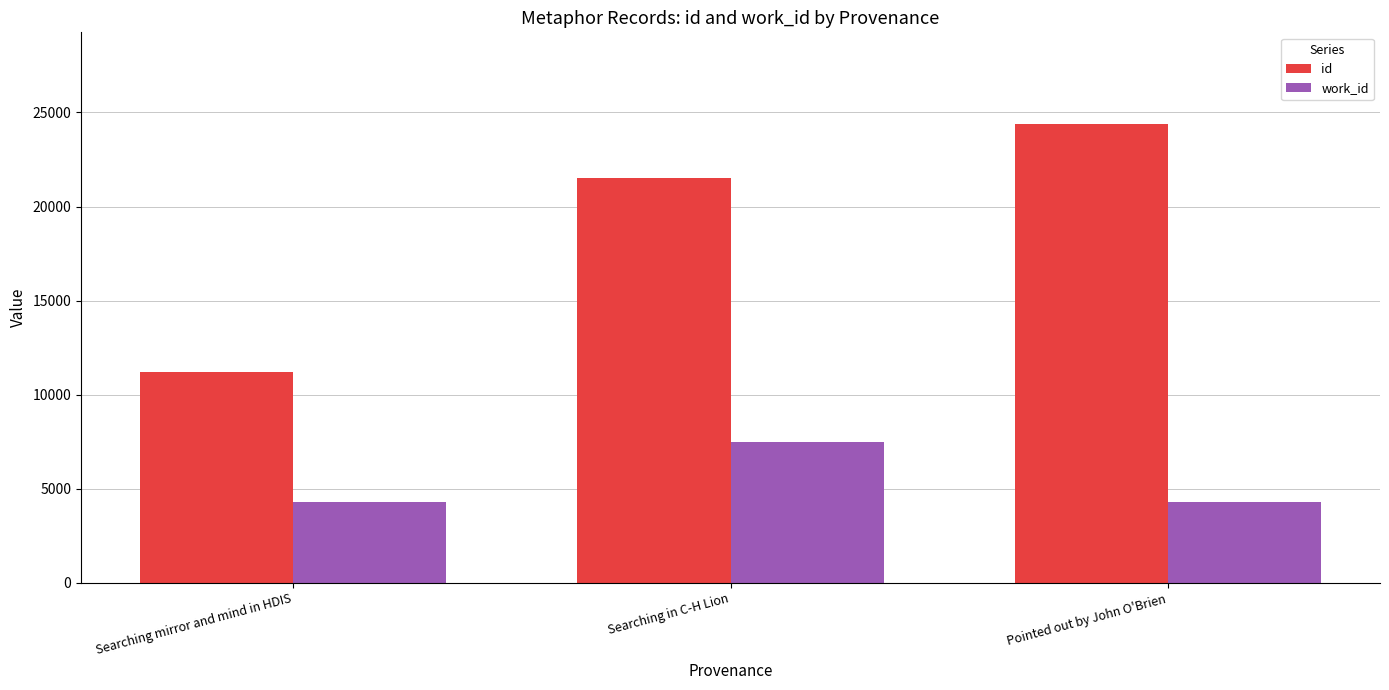

What is the spread (max minus min) of values at Searching mirror and mind in HDIS?

6931